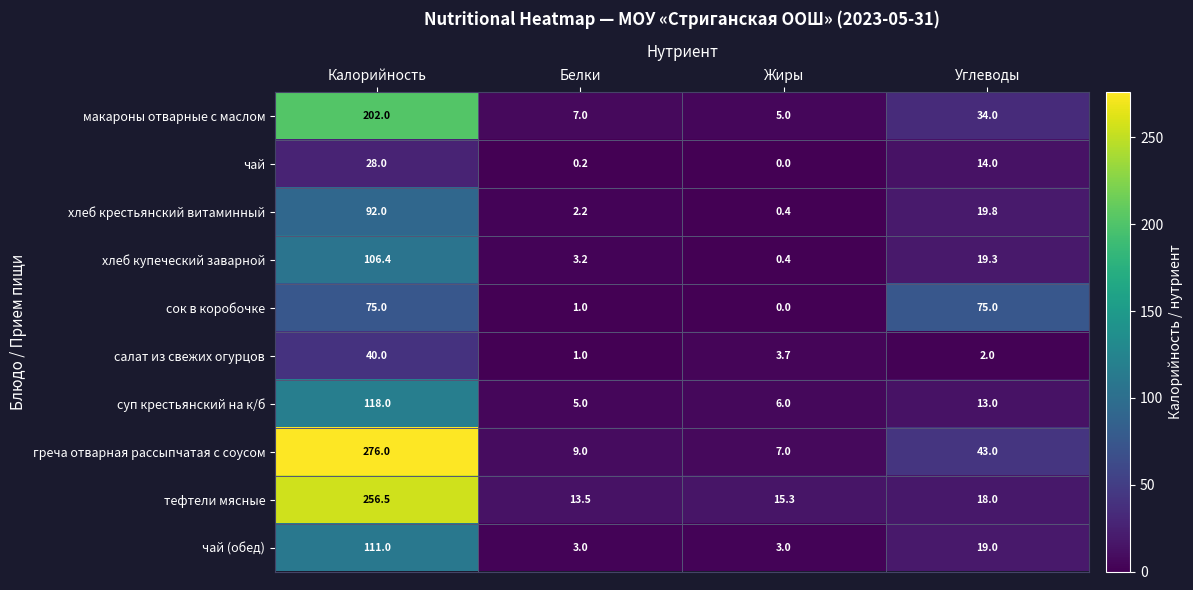

List the series in order of their peak value, highest first.

греча отварная рассыпчатая с соусом, тефтели мясные, макароны отварные с маслом, суп крестьянский на к/б, чай (обед), хлеб купеческий заварной, хлеб крестьянский витаминный, сок в коробочке, салат из свежих огурцов, чай